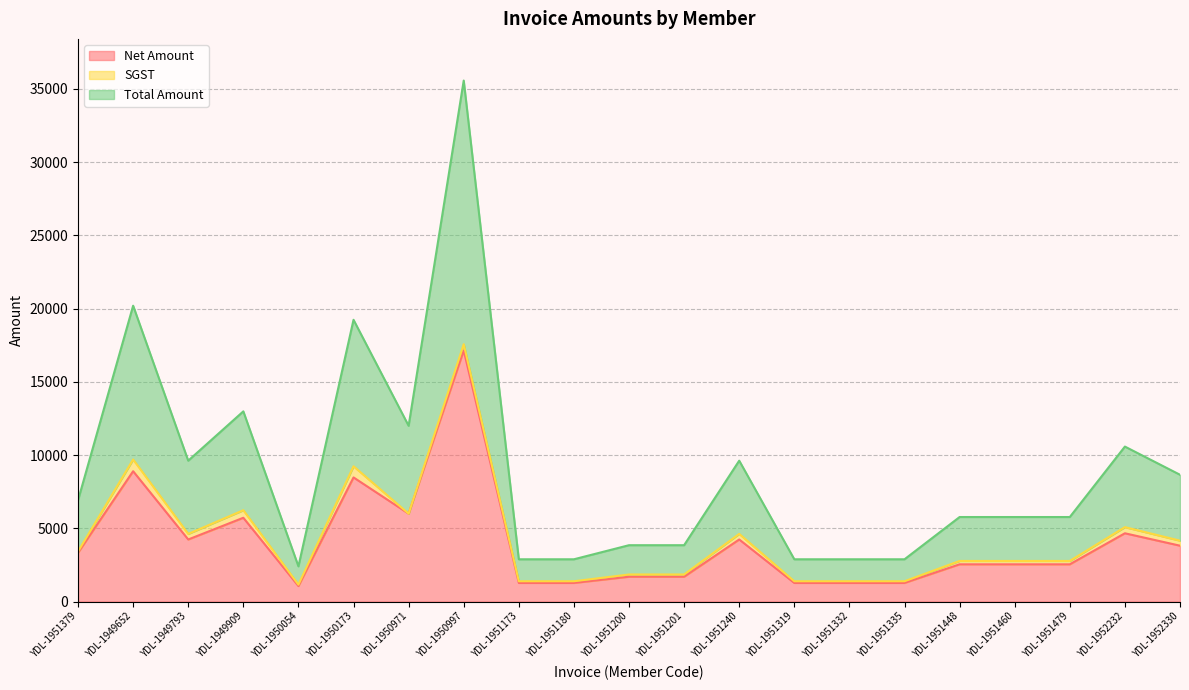

What is the minimum value shown in the chart?

1059.3